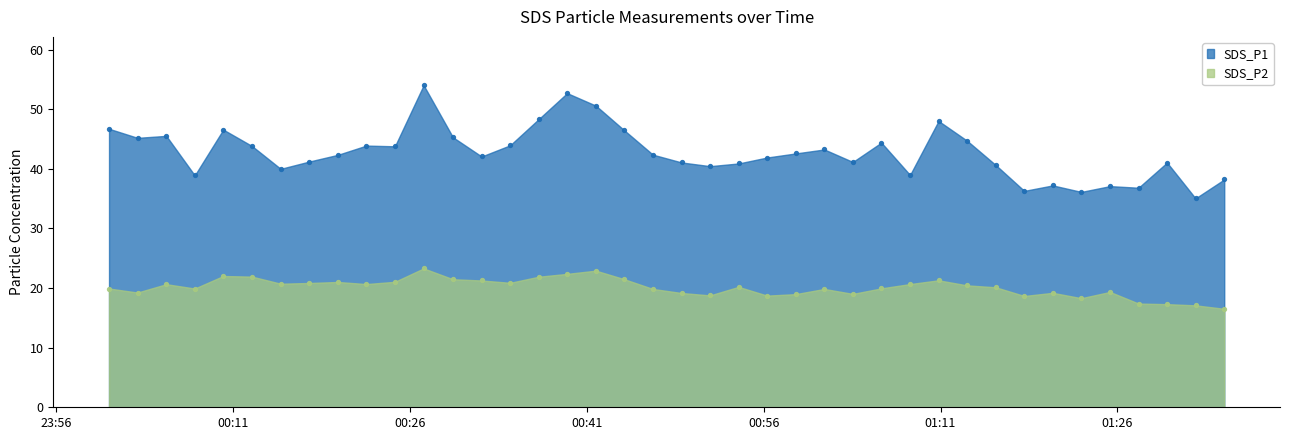

What are all the series names shown in the legend?

SDS_P1, SDS_P2